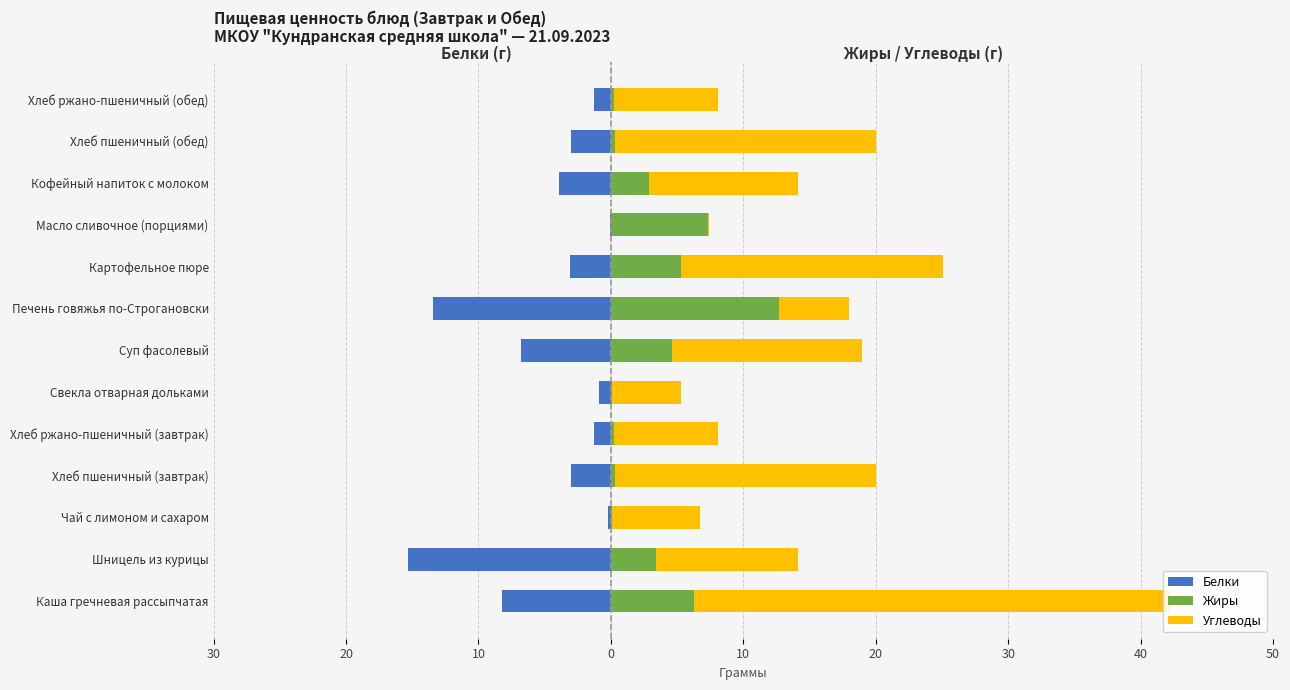

Rank the series at Хлеб пшеничный (завтрак) from highest to lowest value.

Углеводы, Жиры, Белки